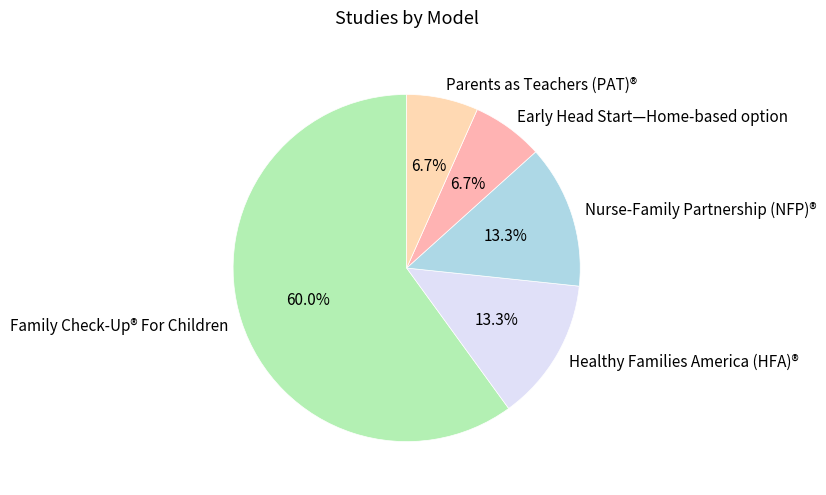

The Nurse-Family Partnership (NFP)® slice represents 13% of the pie. True or false?

True